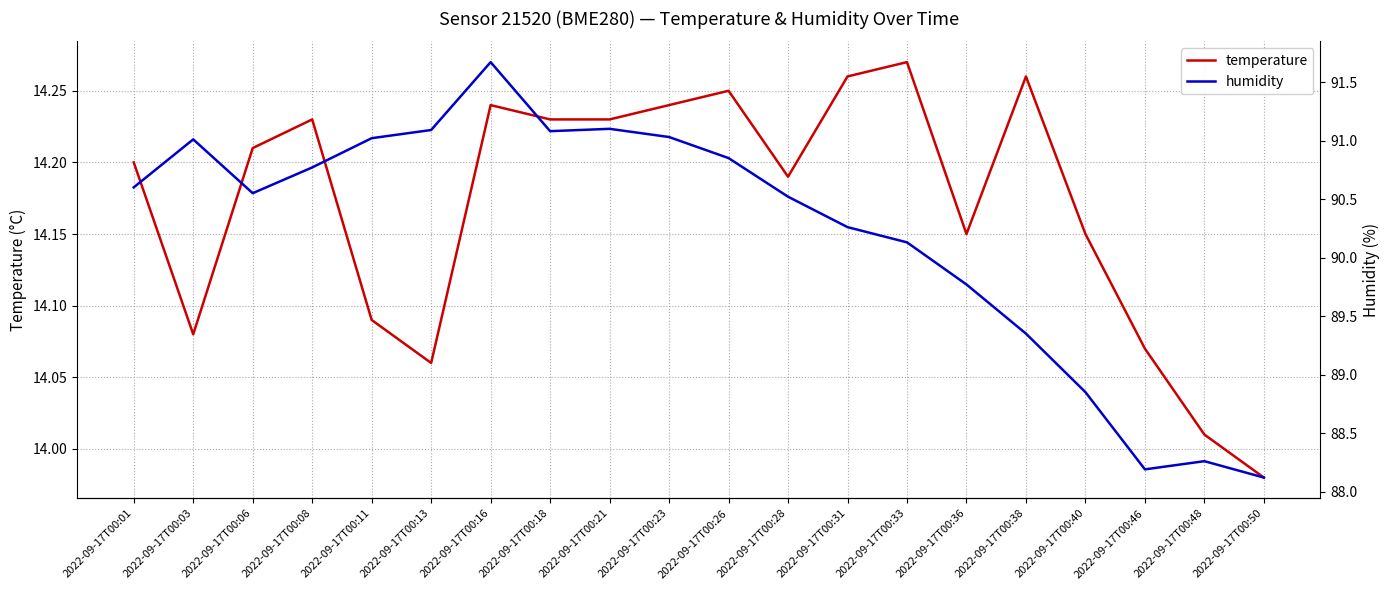

Which category has the highest value across all series?

2022-09-17T00:16